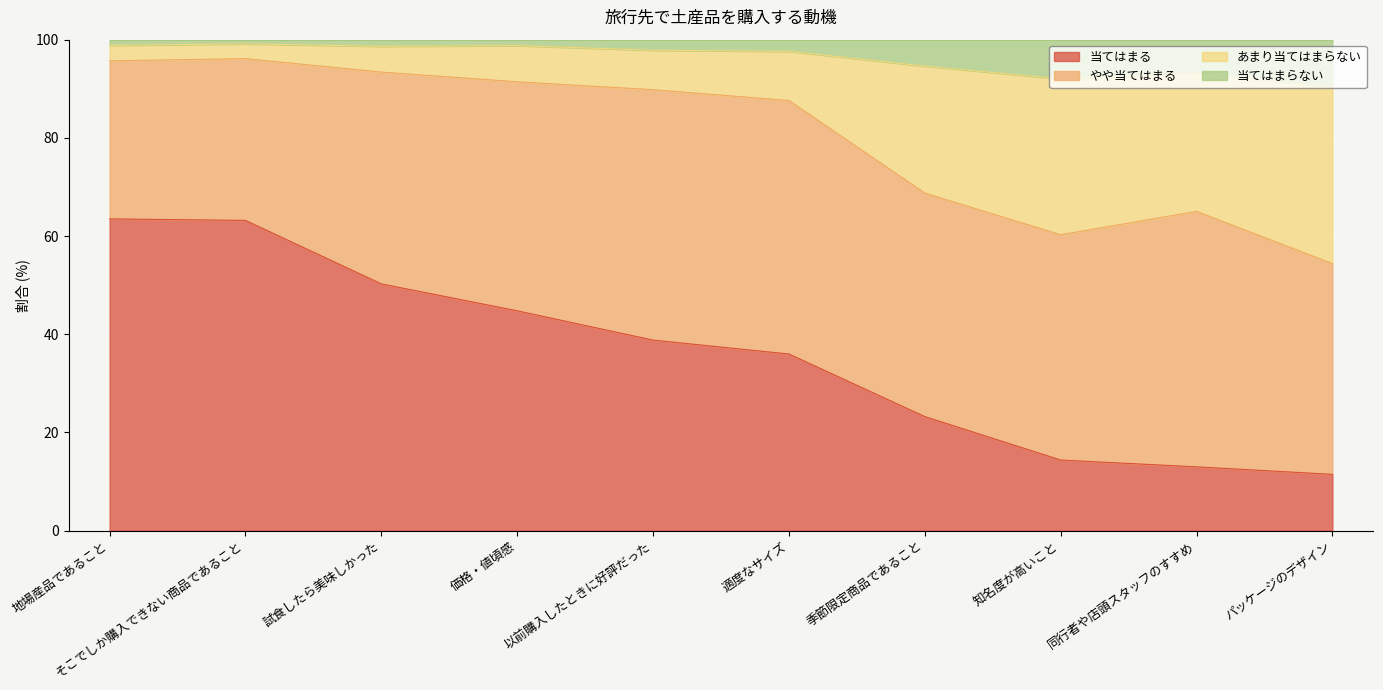

What is the total value across all series at 以前購入したときに好評だった?

100.0